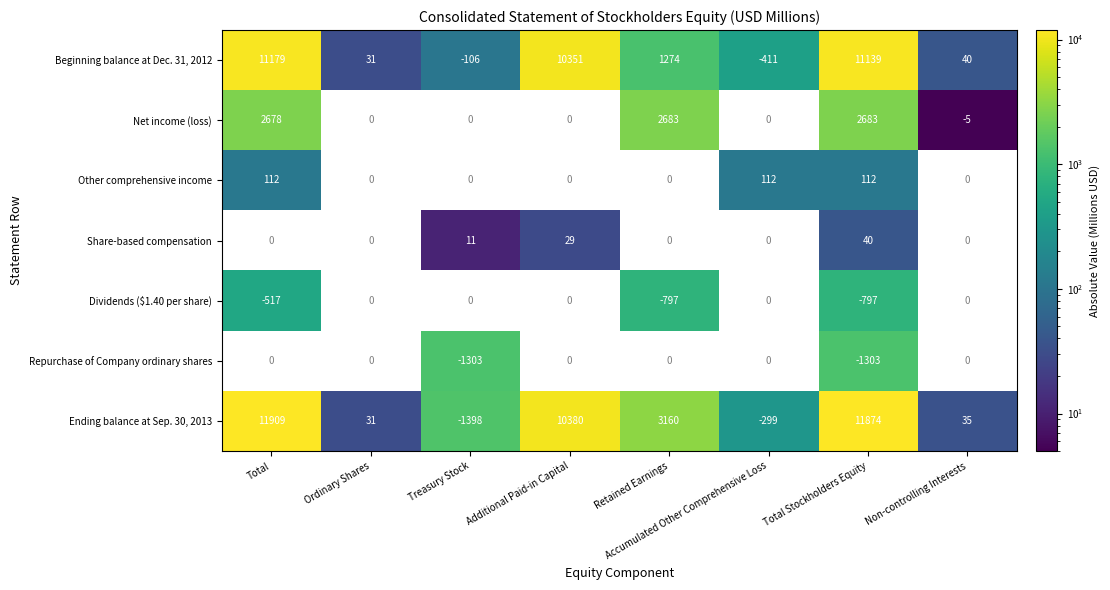

The value of Beginning balance at Dec. 31, 2012 at Retained Earnings is 1274. True or false?

True